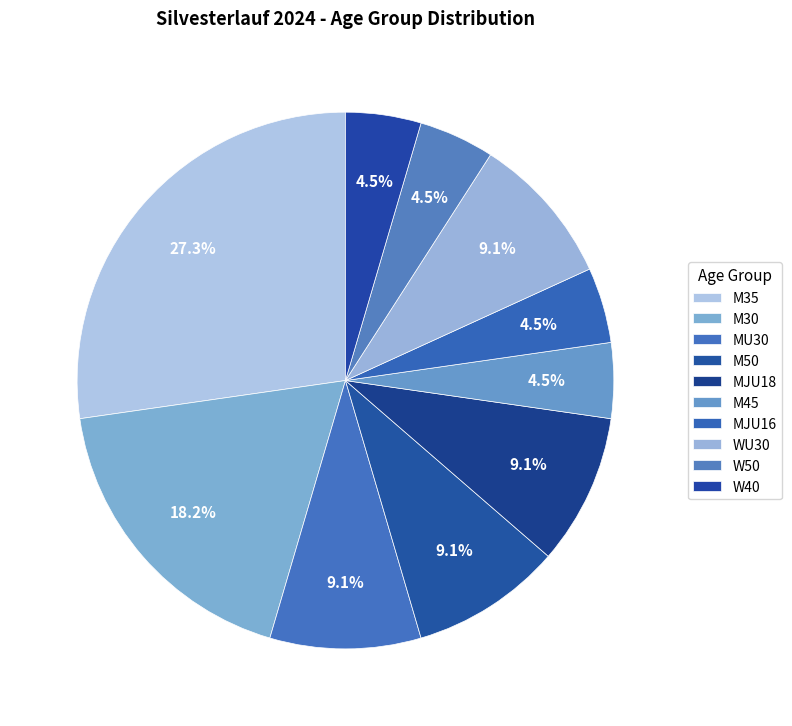

To the nearest percent, what percentage of the pie is M45?

5%